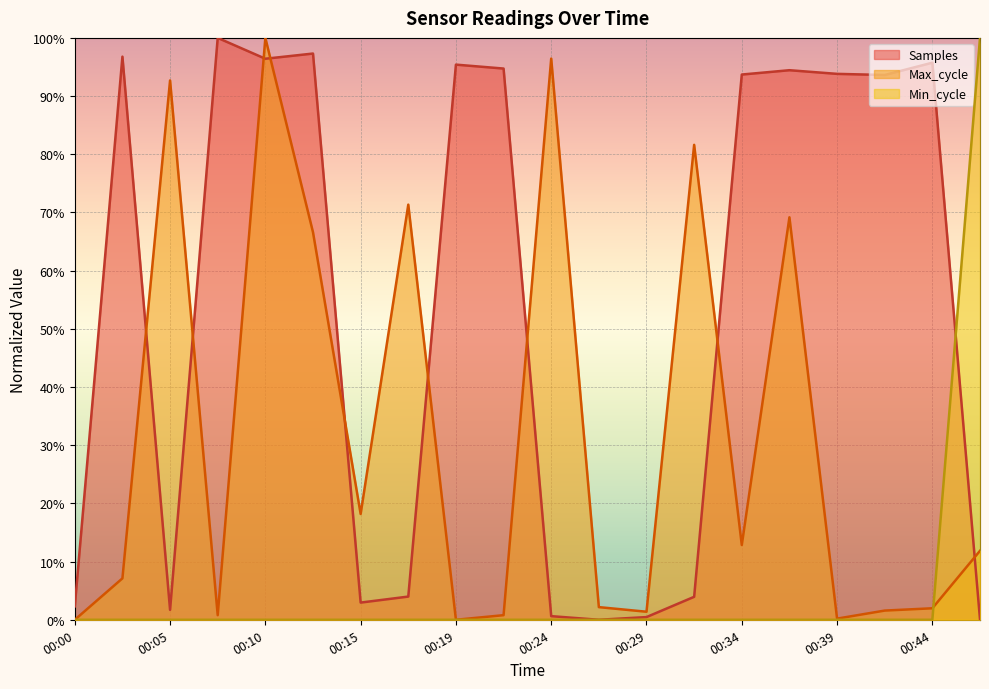

At how many categories does at least one series exceed 0?

20